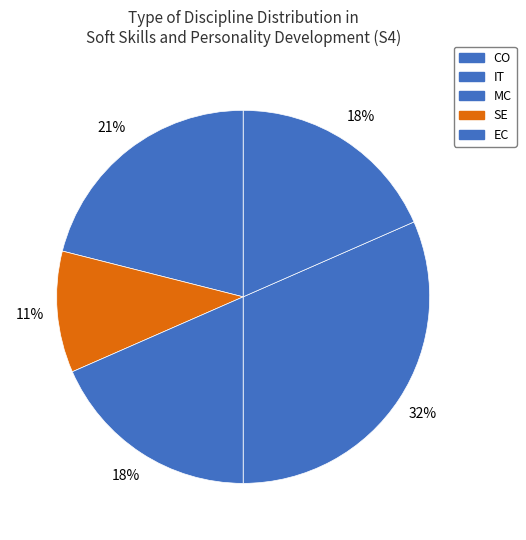

Which category has the smallest portion of the pie?

SE